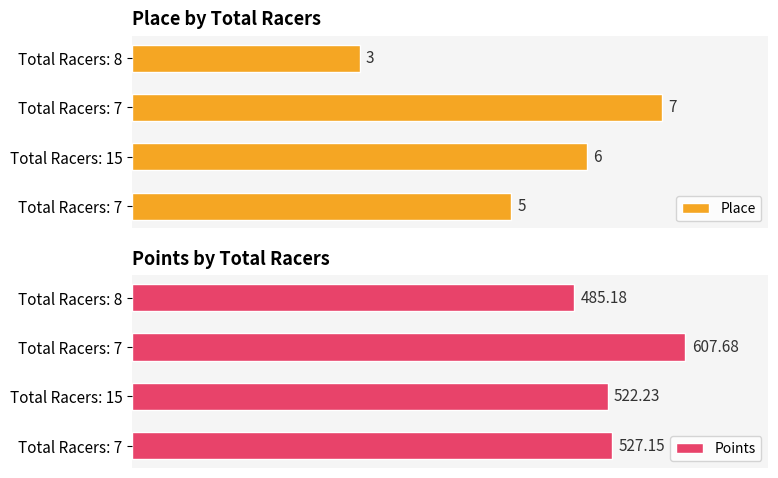

At which category is the sum across all series the highest?

Total Racers: 7